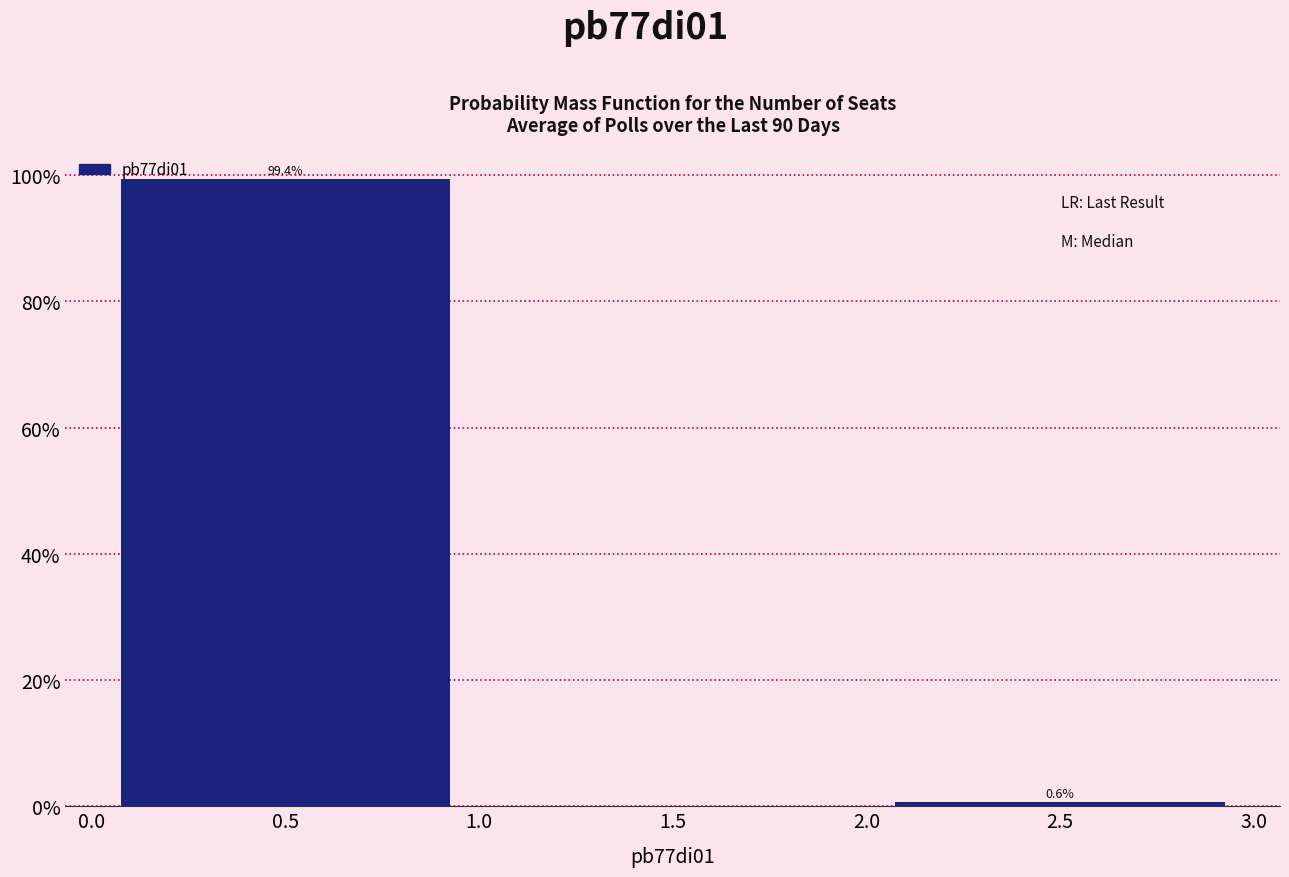

Which range on the x-axis has the tallest bar?

0.0 to 1.0